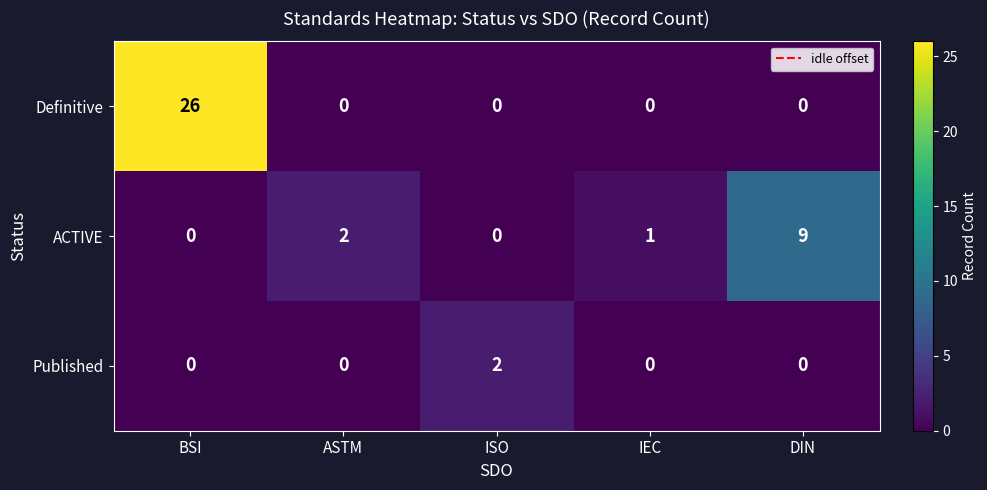

Is the value of Definitive at ISO greater than the value of ACTIVE at DIN?

No